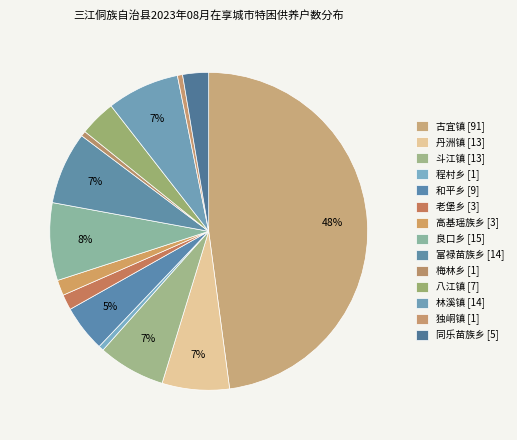

Which has a higher value, 丹洲镇 or 富禄苗族乡?

富禄苗族乡